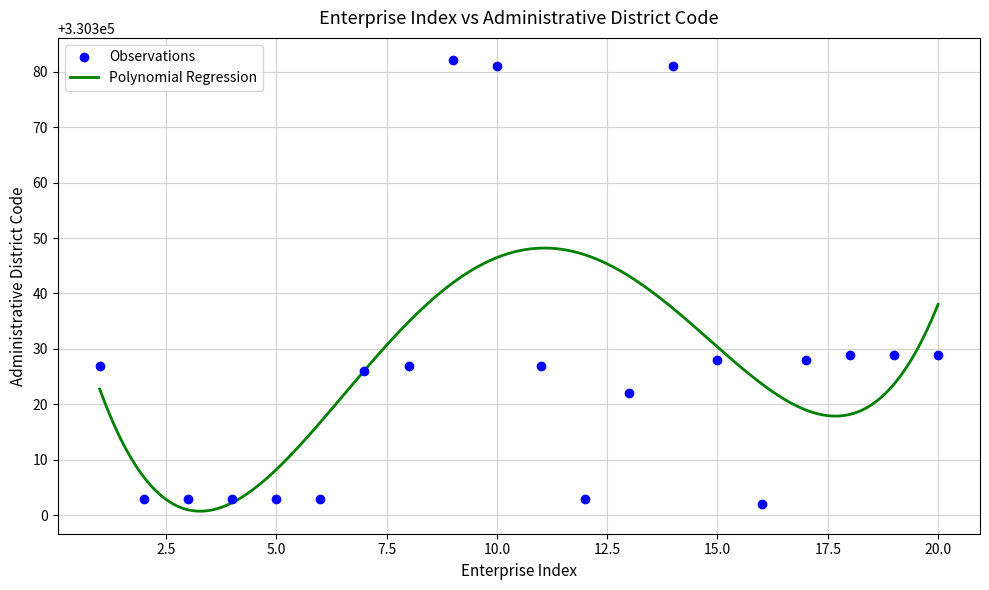

What is the difference between the maximum and minimum values?

80